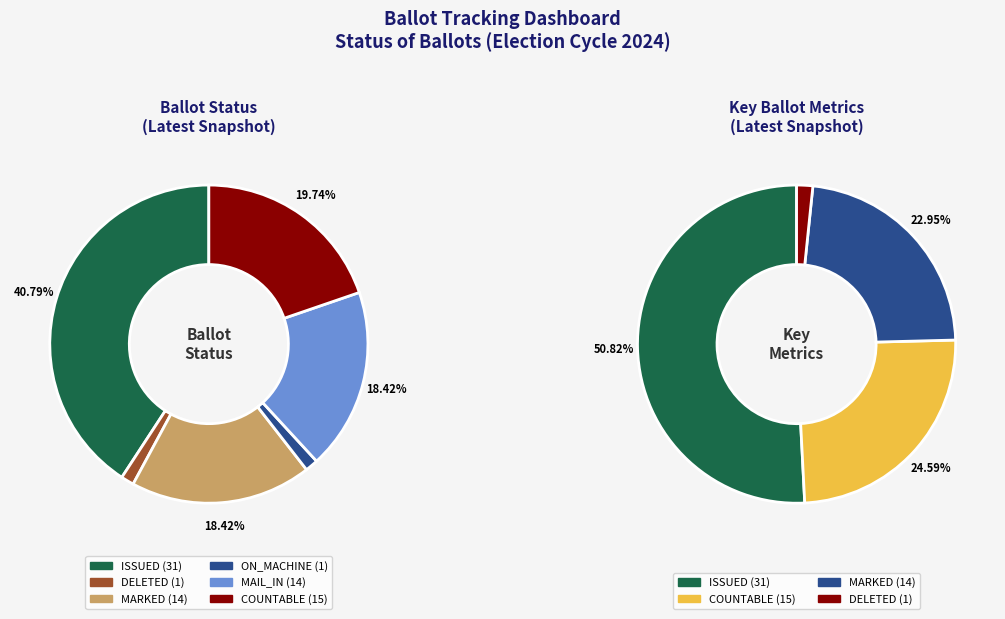

To the nearest percent, what is the difference between the ON_MACHINE and ISSUED slice percentages?

39%